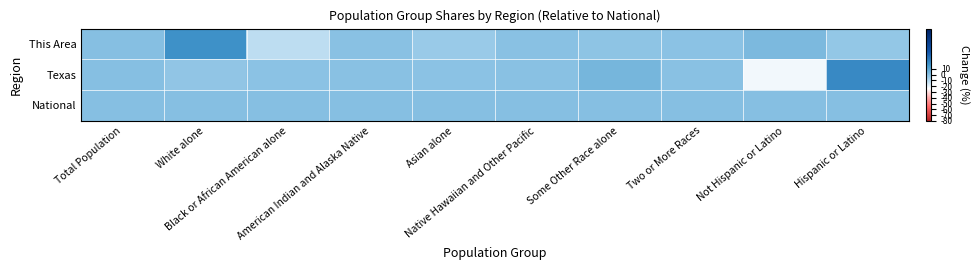

Reading left to right, transcribe all the data shown in this chart.

This Area: Total Population=0.0	White alone=18.4	Black or African American alone=-11.5	American Indian and Alaska Native=-0.2	Asian alone=-4.2	Native Hawaiian and Other Pacific=-0.1	Some Other Race alone=-1.4	Two or More Races=-1.1	Not Hispanic or Latino=2.5	Hispanic or Latino=-2.5
Texas: Total Population=0.0	White alone=-2.0	Black or African American alone=-0.8	American Indian and Alaska Native=-0.3	Asian alone=-0.9	Native Hawaiian and Other Pacific=-0.1	Some Other Race alone=4.3	Two or More Races=-0.2	Not Hispanic or Latino=-21.3	Hispanic or Latino=21.3
National: Total Population=0.0	White alone=0.0	Black or African American alone=0.0	American Indian and Alaska Native=0.0	Asian alone=0.0	Native Hawaiian and Other Pacific=0.0	Some Other Race alone=0.0	Two or More Races=0.0	Not Hispanic or Latino=0.0	Hispanic or Latino=0.0